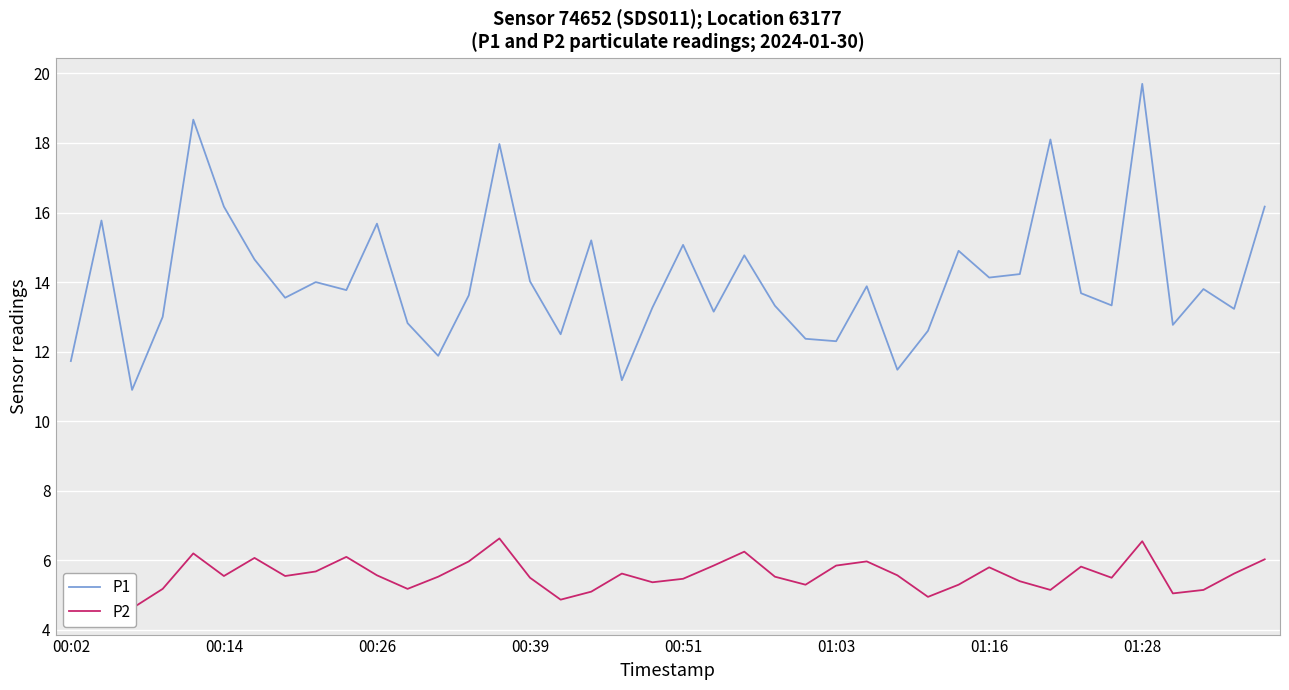

What is the lowest value of the P2 series?

4.6